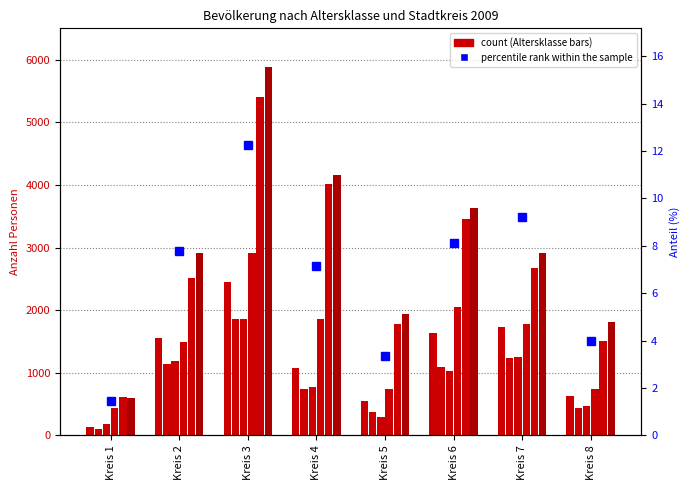

What is the spread (max minus min) of values at Kreis 7?

1677